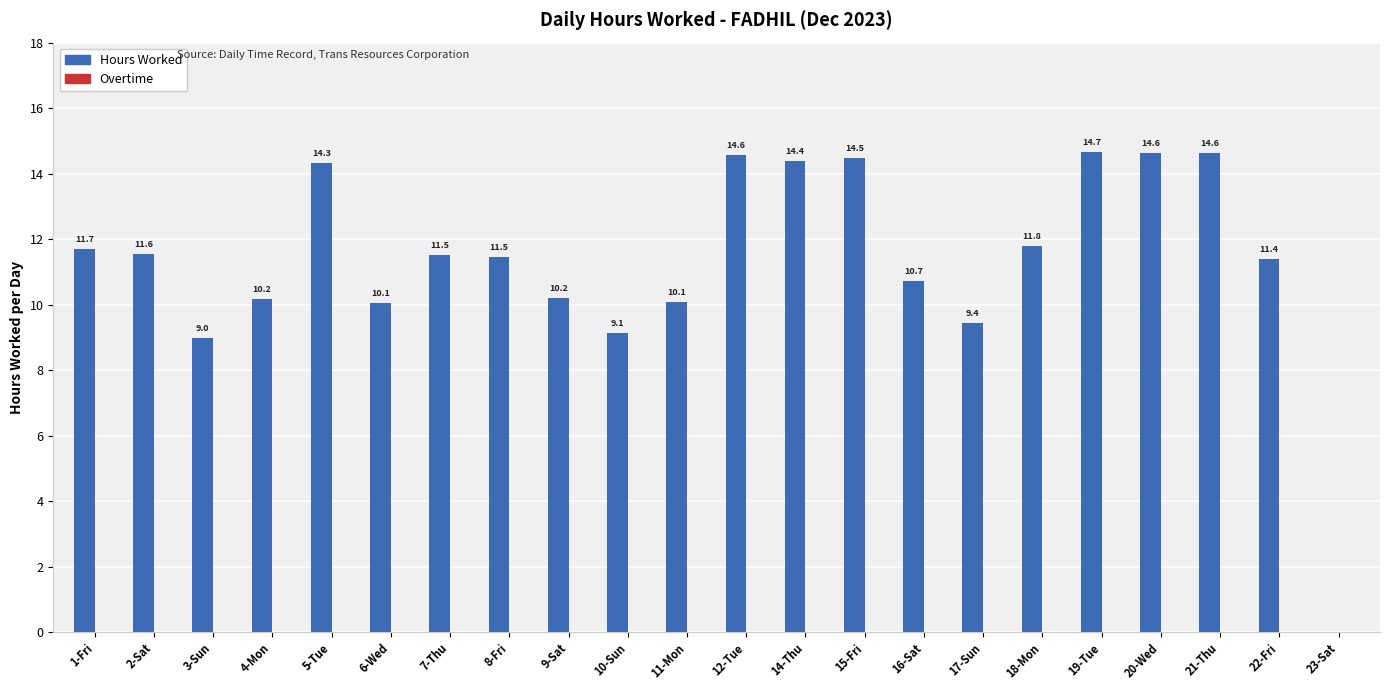

What is the change in value from 17-Sun to 22-Fri?

+2.0